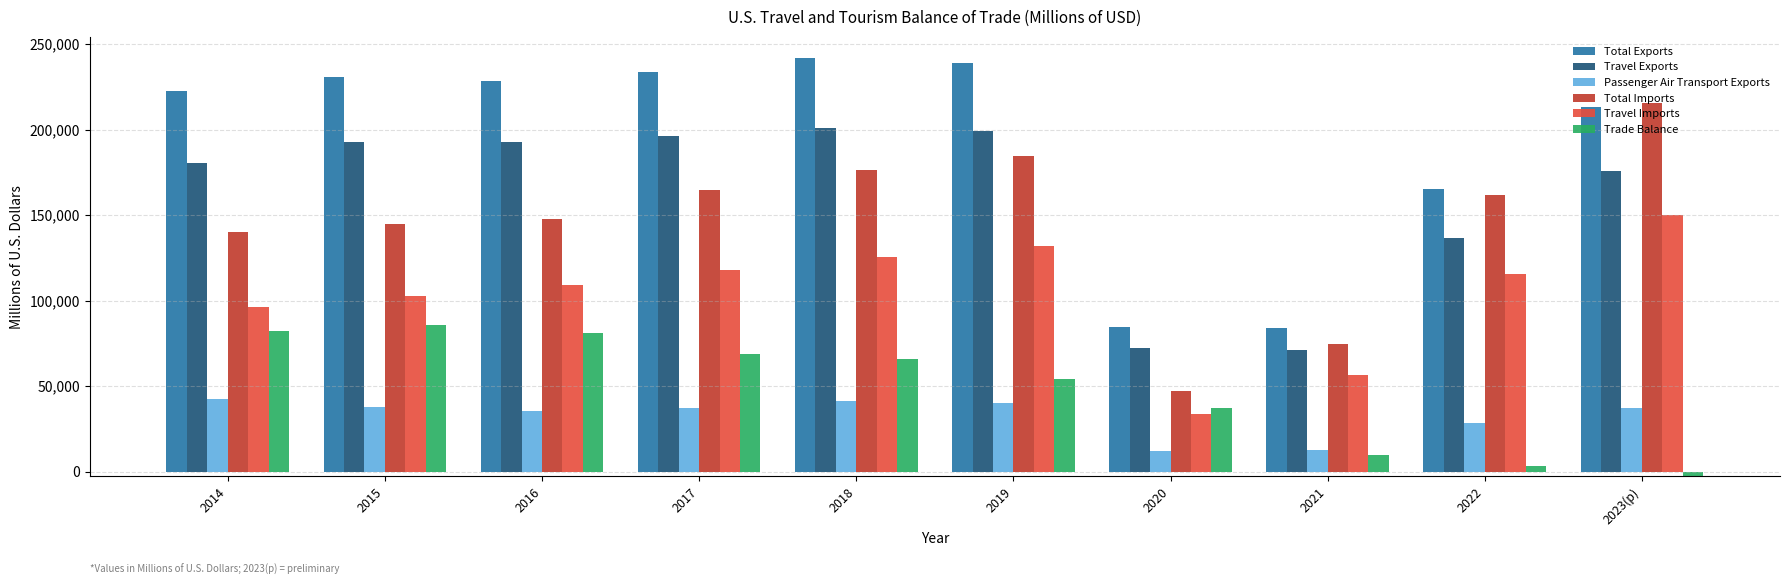

What is the lowest value of the Travel Exports series?

71411